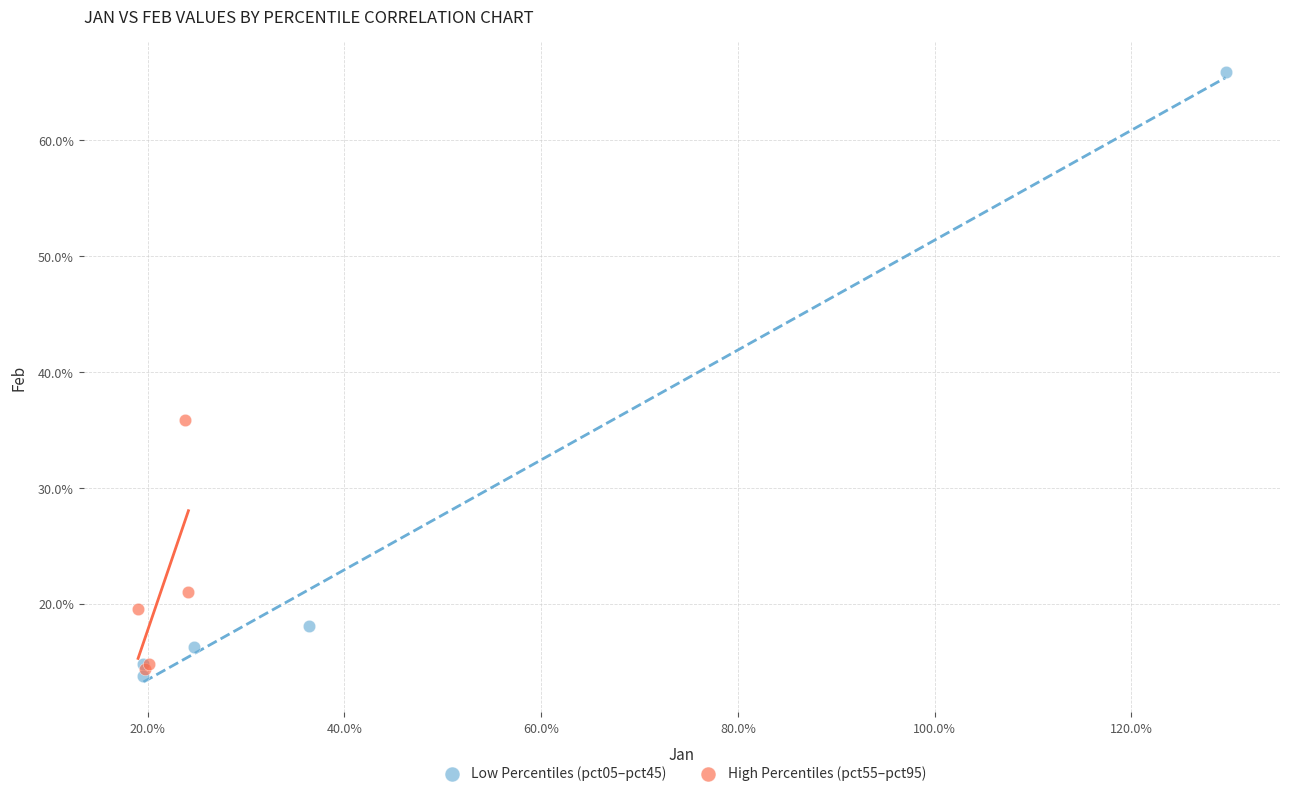

Which series reaches the maximum Y coordinate?

Low Percentiles (pct05–pct45)